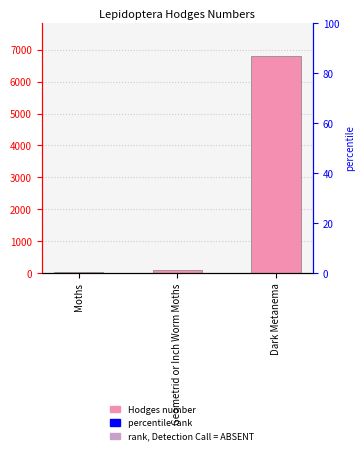

What is the average value?

2313.4